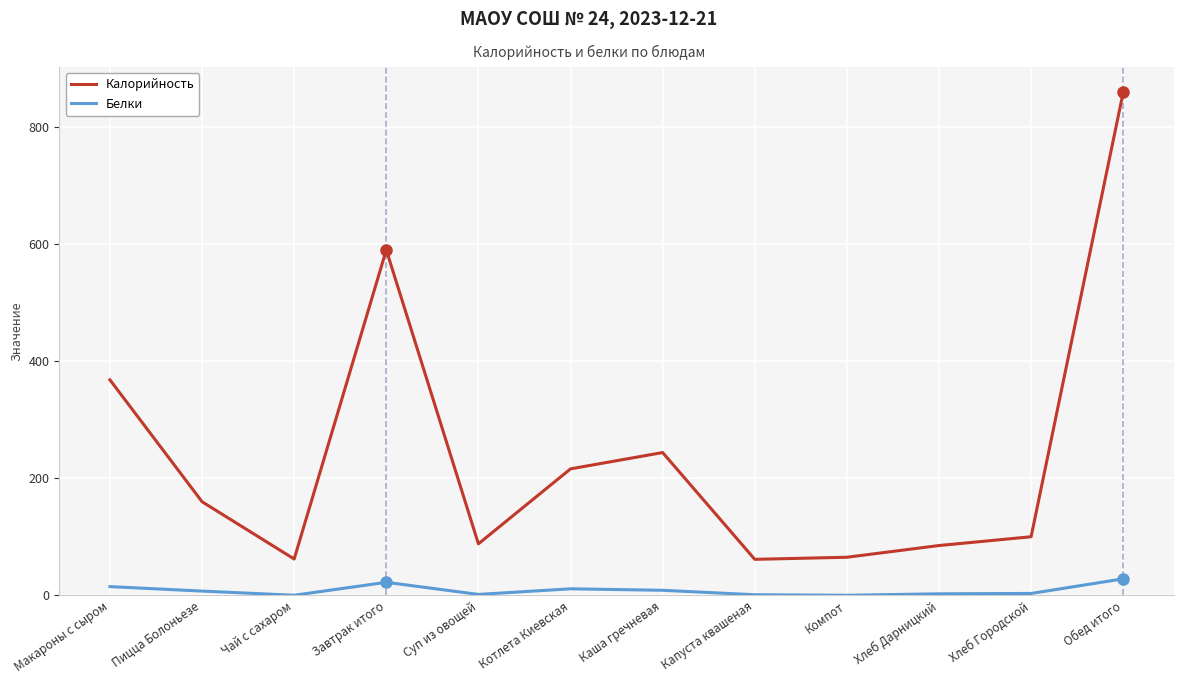

What is the sum of all Калорийность values?

2897.2